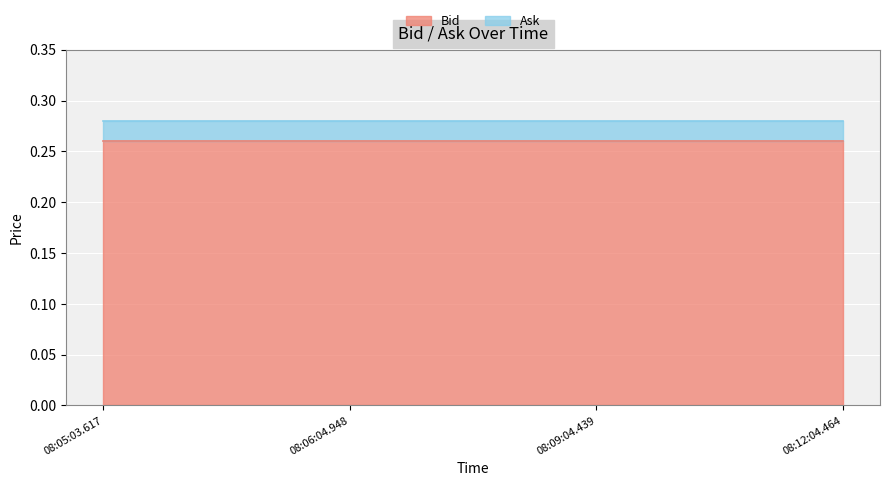

True or false: Ask and Bid intersect in this chart.

False